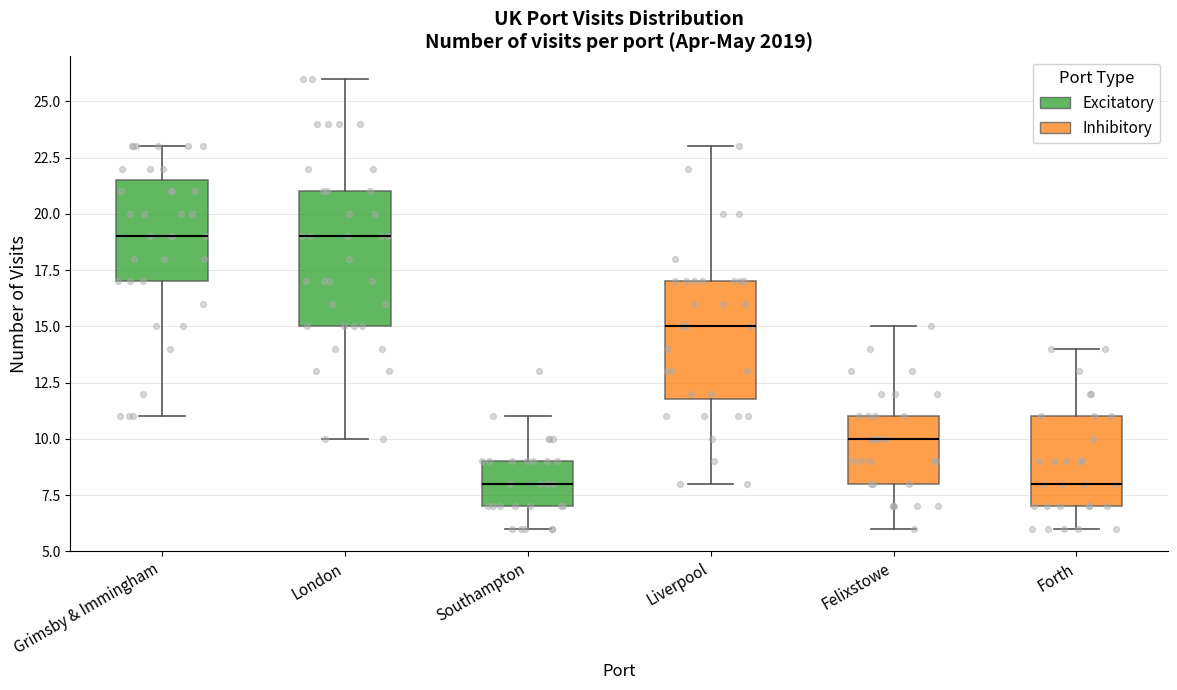

Where is the upper edge of the box for Forth on the y-axis? The values are not printed on the chart, so give them approximately, as read against the axis.

11.0